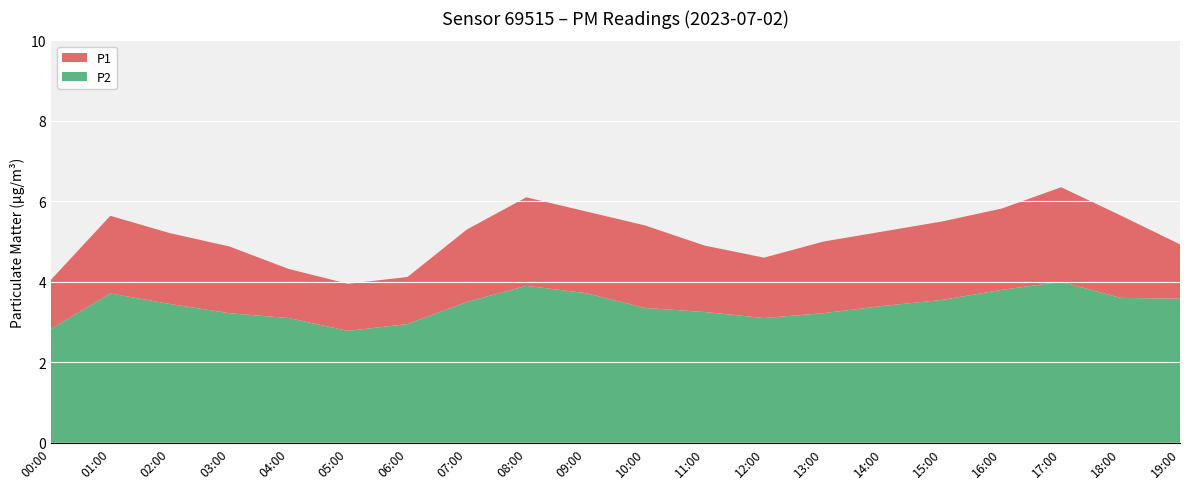

Reading left to right, transcribe all the data shown in this chart.

P1: 4.0	5.6	5.2	4.9	4.3	4.0	4.1	5.3	6.1	5.8	5.4	4.9	4.6	5.0	5.2	5.5	5.8	6.3	5.7	4.9
P2: 2.8	3.7	3.5	3.2	3.1	2.8	3.0	3.5	3.9	3.7	3.4	3.2	3.1	3.2	3.4	3.5	3.8	4.0	3.6	3.6